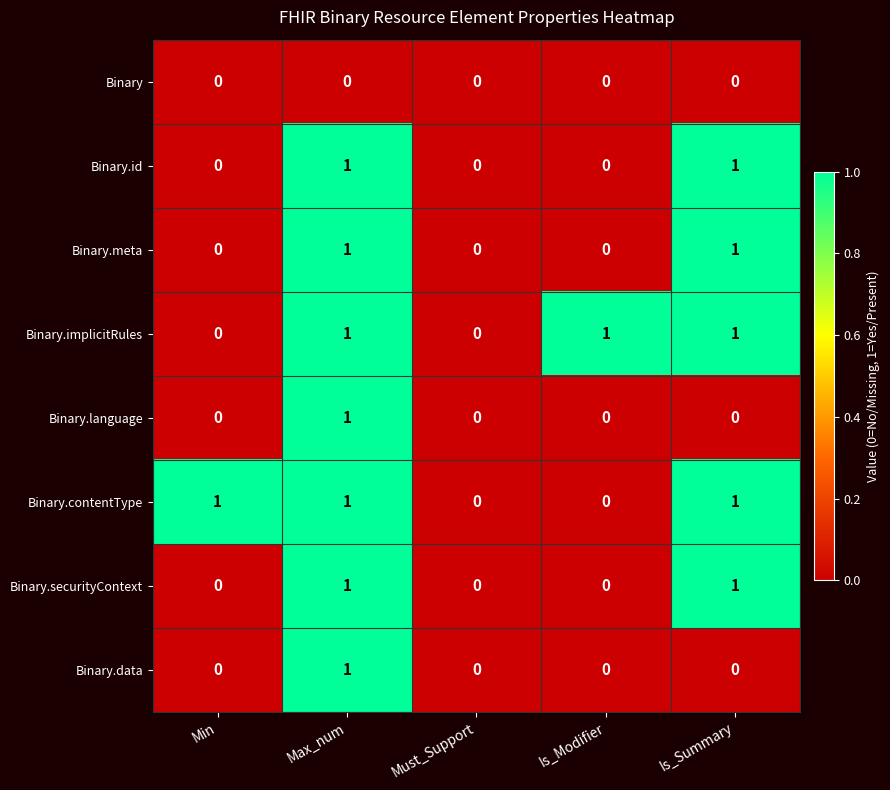

At which category is the sum across all series the highest?

Max_num